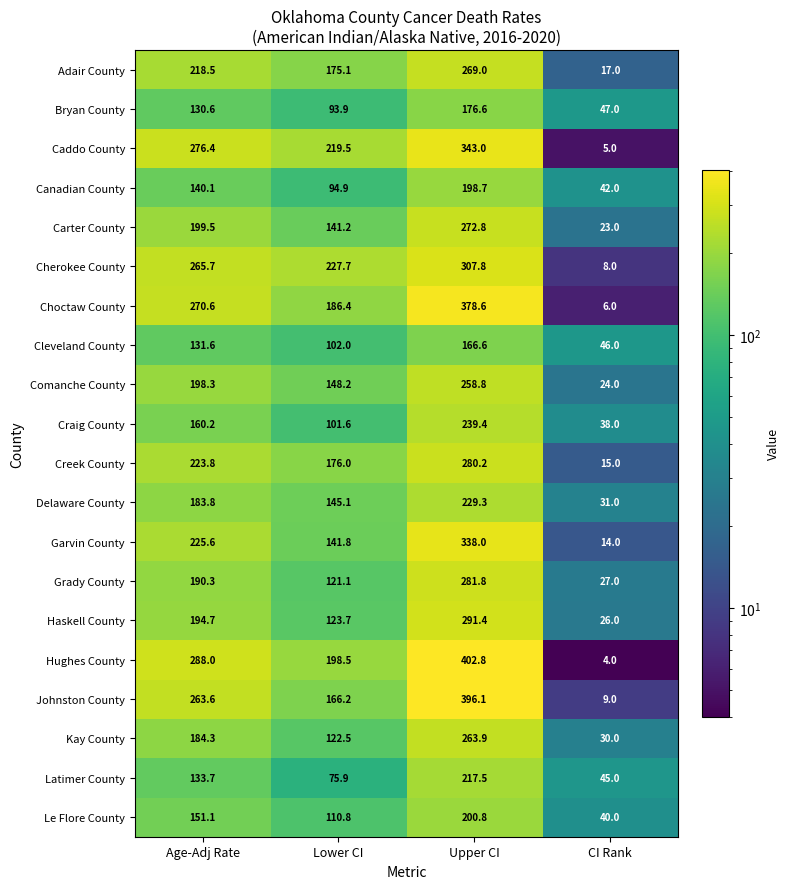

What is the average value of the Hughes County series?

223.3